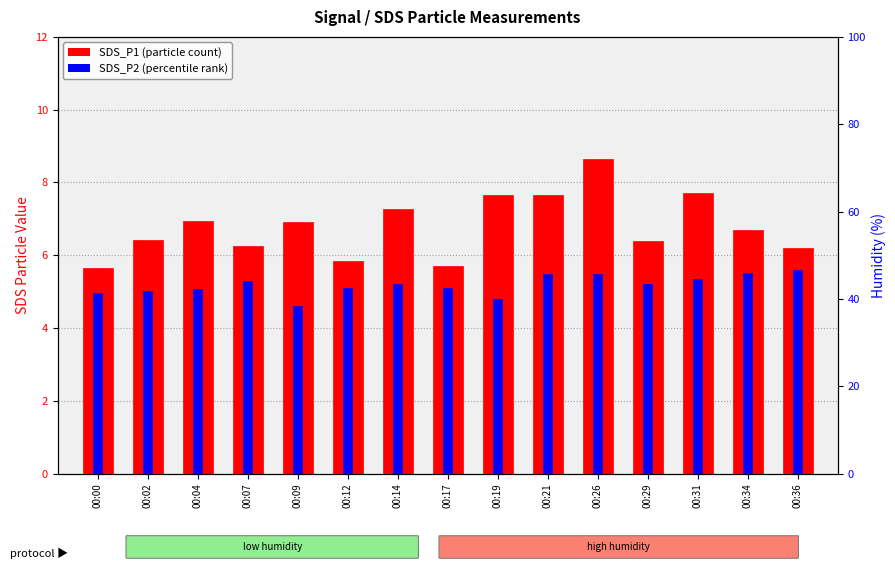

How many groups of bars are there?

15